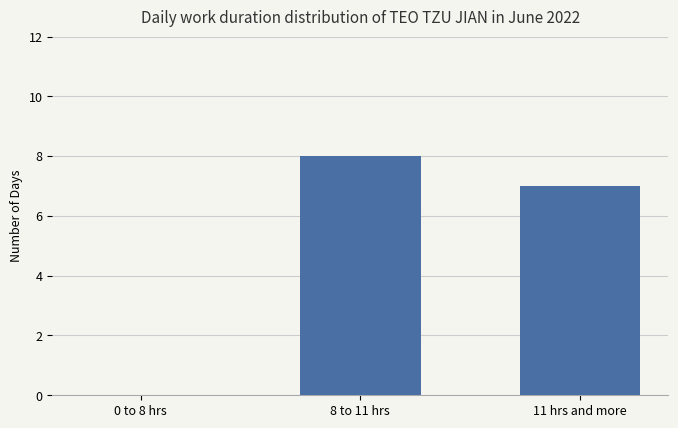

Where does the data first go above 7?

8 to 11 hrs